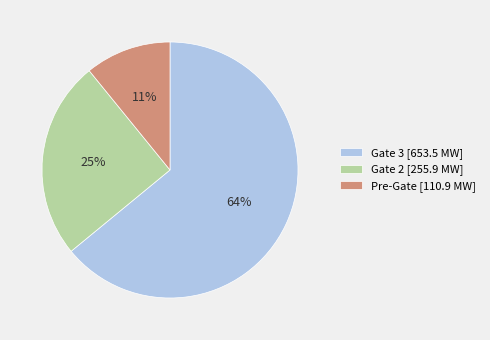

Is there a majority slice in this chart?

Yes